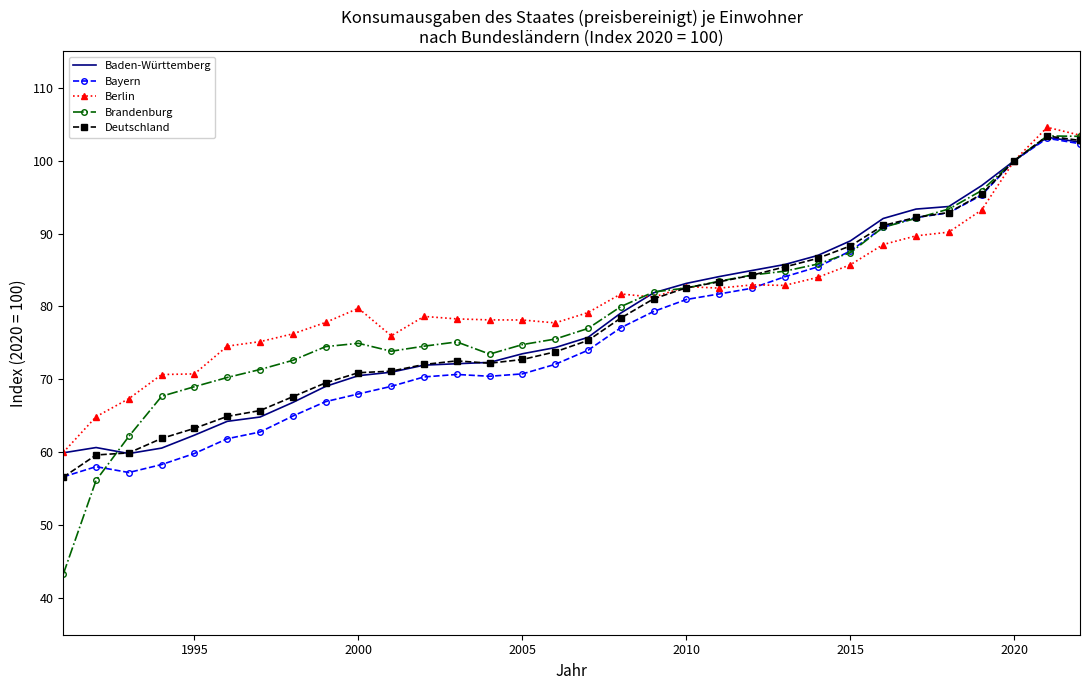

Which series has the largest range (max minus min)?

Brandenburg